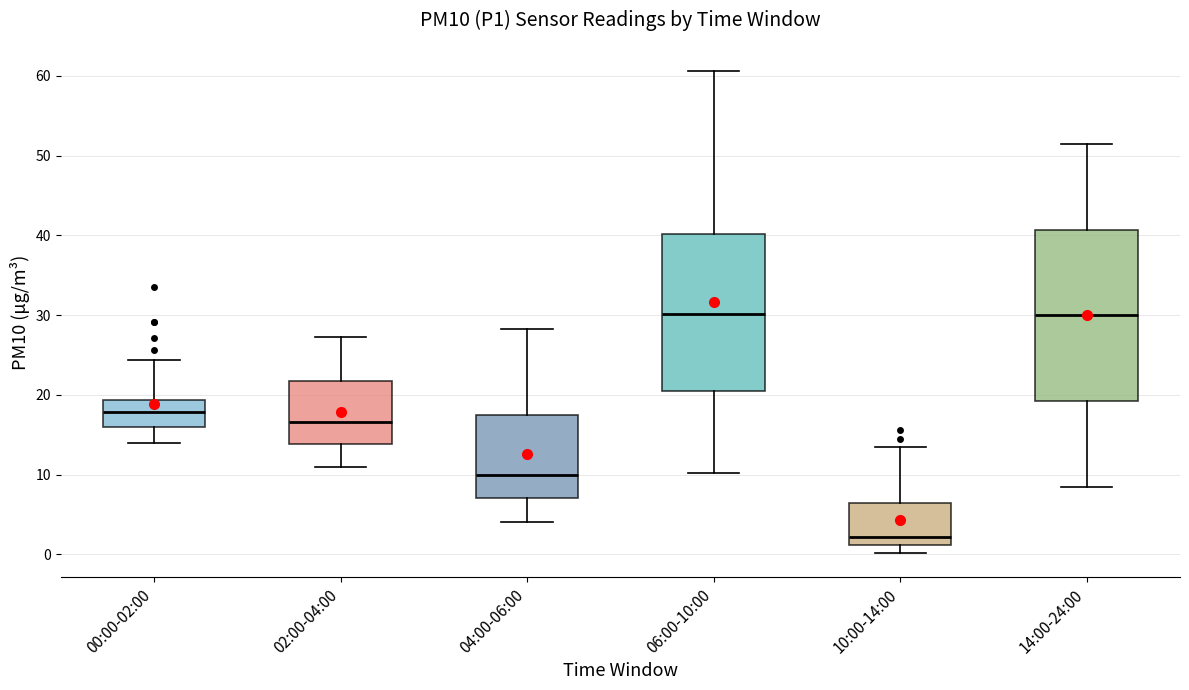

Reading left to right, read every box against the y-axis: the position of its median line, the range the box covers, and the ends of its whiskers. The values are not printed on the chart, so give them approximately, as read against the axis.

00:00-02:00: median 18, box 16 to 19, whiskers 14 to 24
02:00-04:00: median 17, box 14 to 22, whiskers 11 to 27
04:00-06:00: median 10, box 7 to 17, whiskers 4 to 28
06:00-10:00: median 30, box 20 to 40, whiskers 10 to 61
10:00-14:00: median 2, box 1 to 6, whiskers 0 to 13
14:00-24:00: median 30, box 19 to 41, whiskers 9 to 51